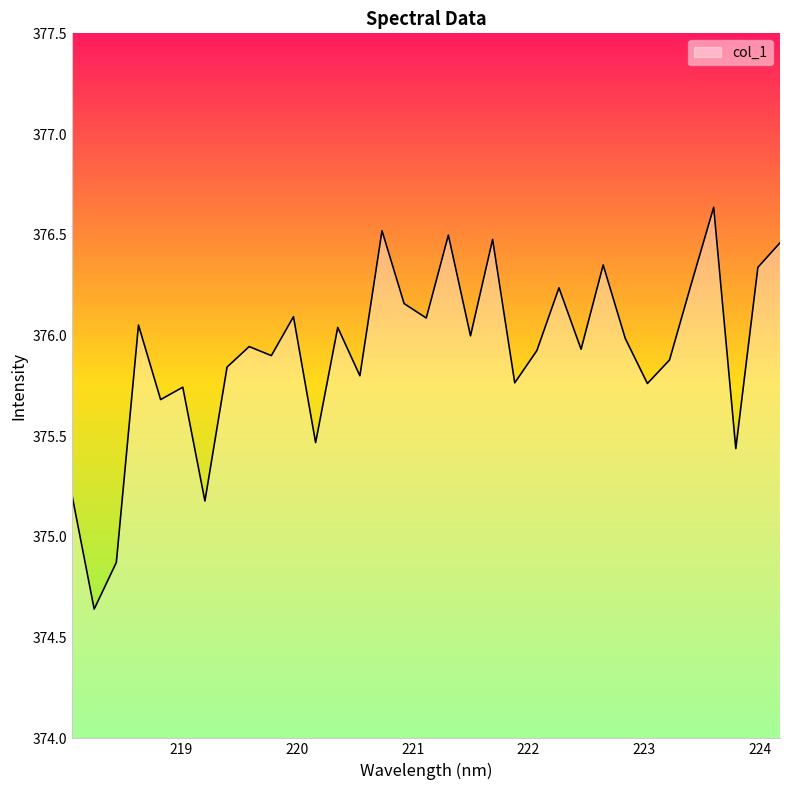

How many lines are shown in the chart?

1